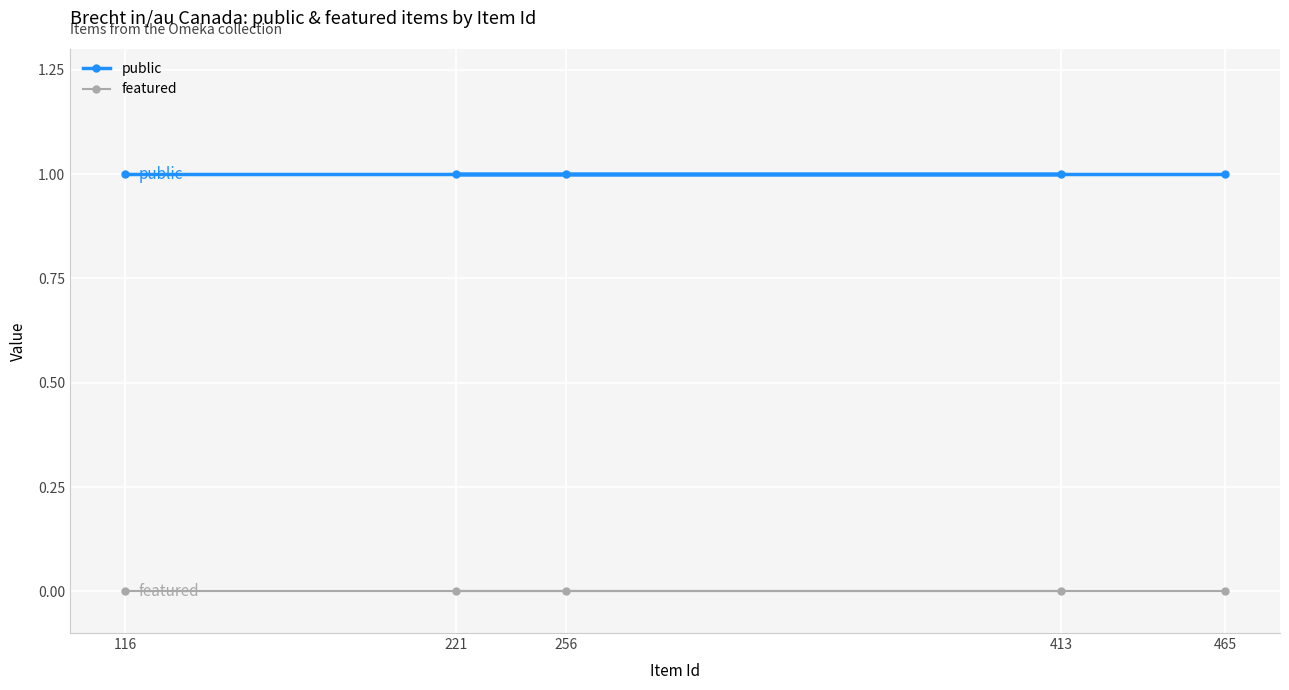

What are all the series names shown in the legend?

public, featured